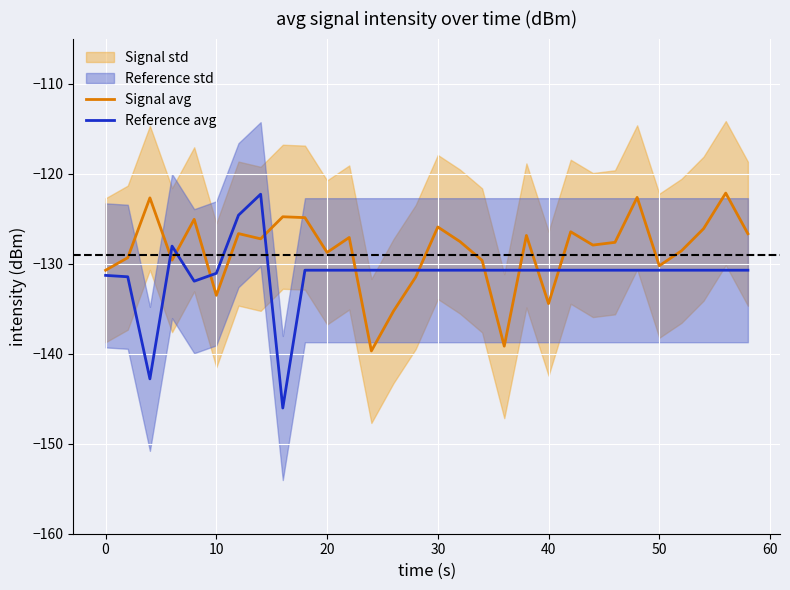

True or false: Reference avg has a value of -185.2 at 20.

False